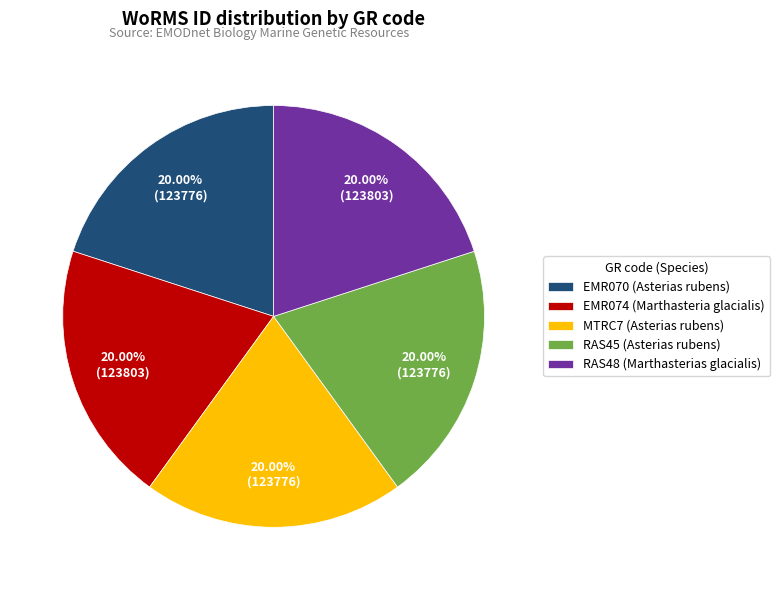

Does any single category account for the majority?

No